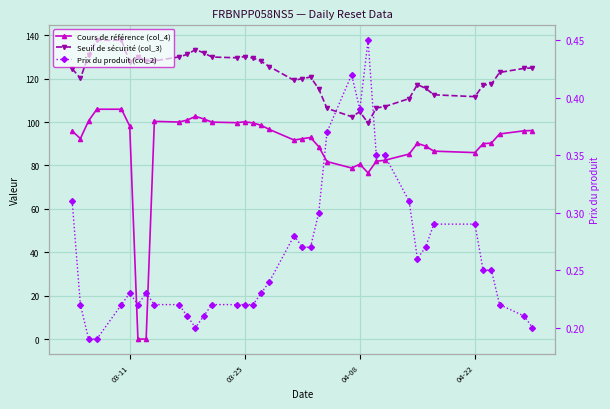

Rank the series by their maximum value, from lowest to highest.

Prix du produit (col_2), Cours de référence (col_4), Seuil de sécurité (col_3)